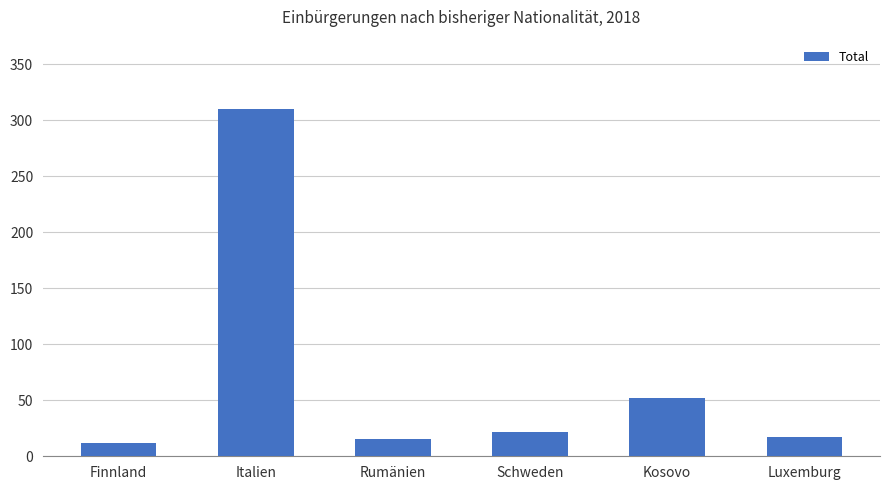

How many values are below 22?

3